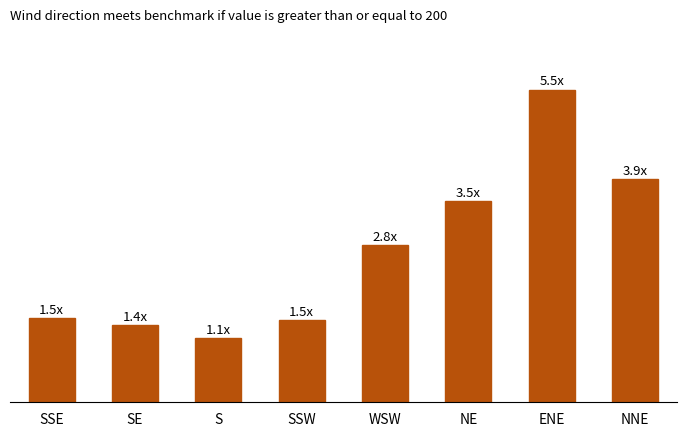

True or false: the data shows 277 at WSW.

True